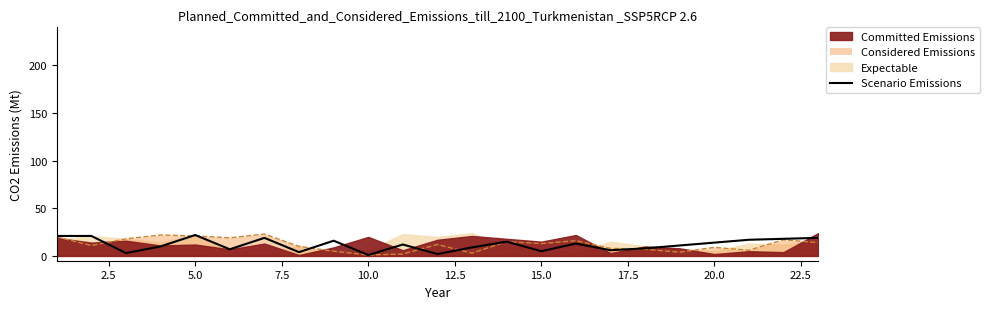

What is the maximum value shown in the chart?

22